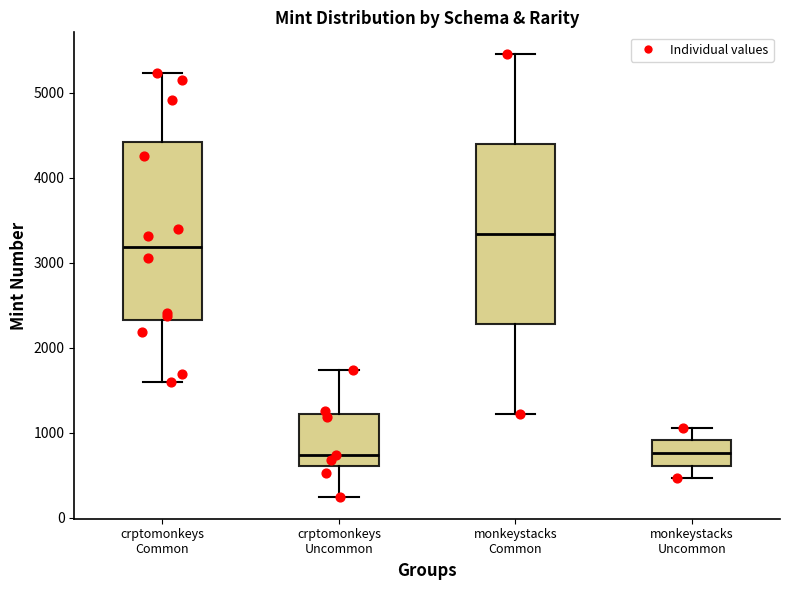

Reading left to right, transcribe this box plot: for each box, give where its median line is, the range the box spans, and where its two whiskers end, as read against the y-axis. The values are not printed on the chart, so give them approximately, as read against the axis.

crptomonkeys Common: median 3200, box 2300 to 4400, whiskers 1600 to 5200
crptomonkeys Uncommon: median 700, box 600 to 1200, whiskers 200 to 1700
monkeystacks Common: median 3300, box 2300 to 4400, whiskers 1200 to 5500
monkeystacks Uncommon: median 800, box 600 to 900, whiskers 500 to 1100